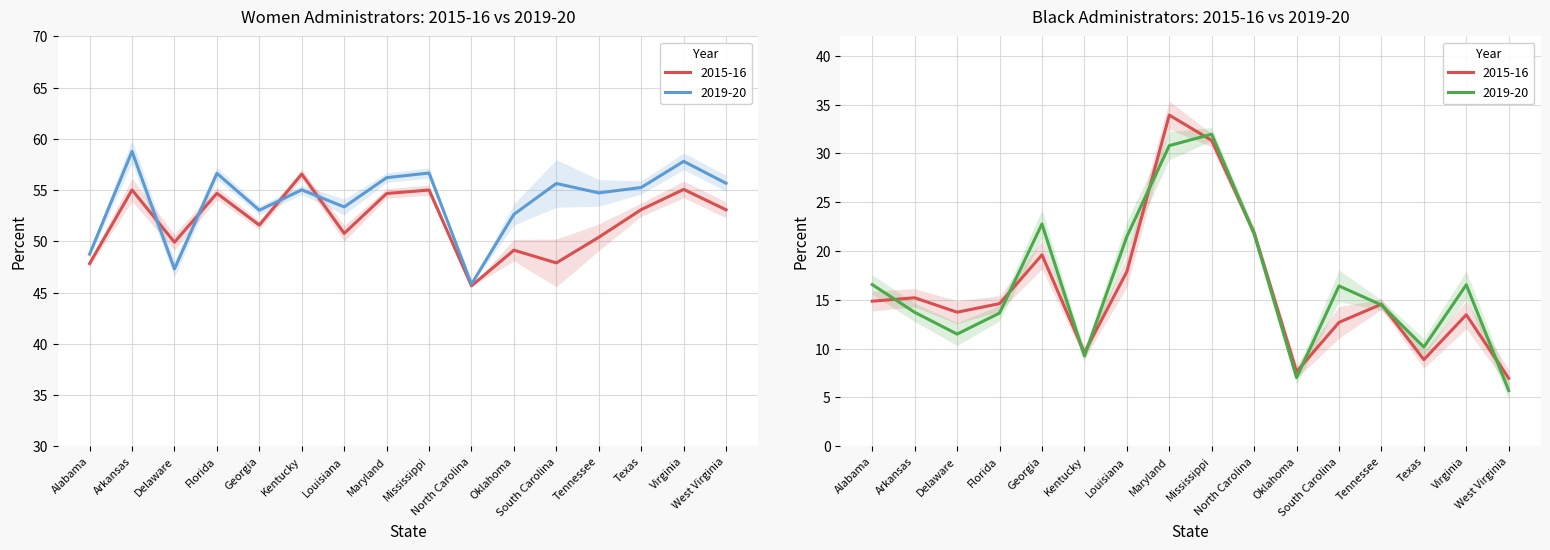

At which label does Pct Women 2015-16 reach its peak?

Kentucky